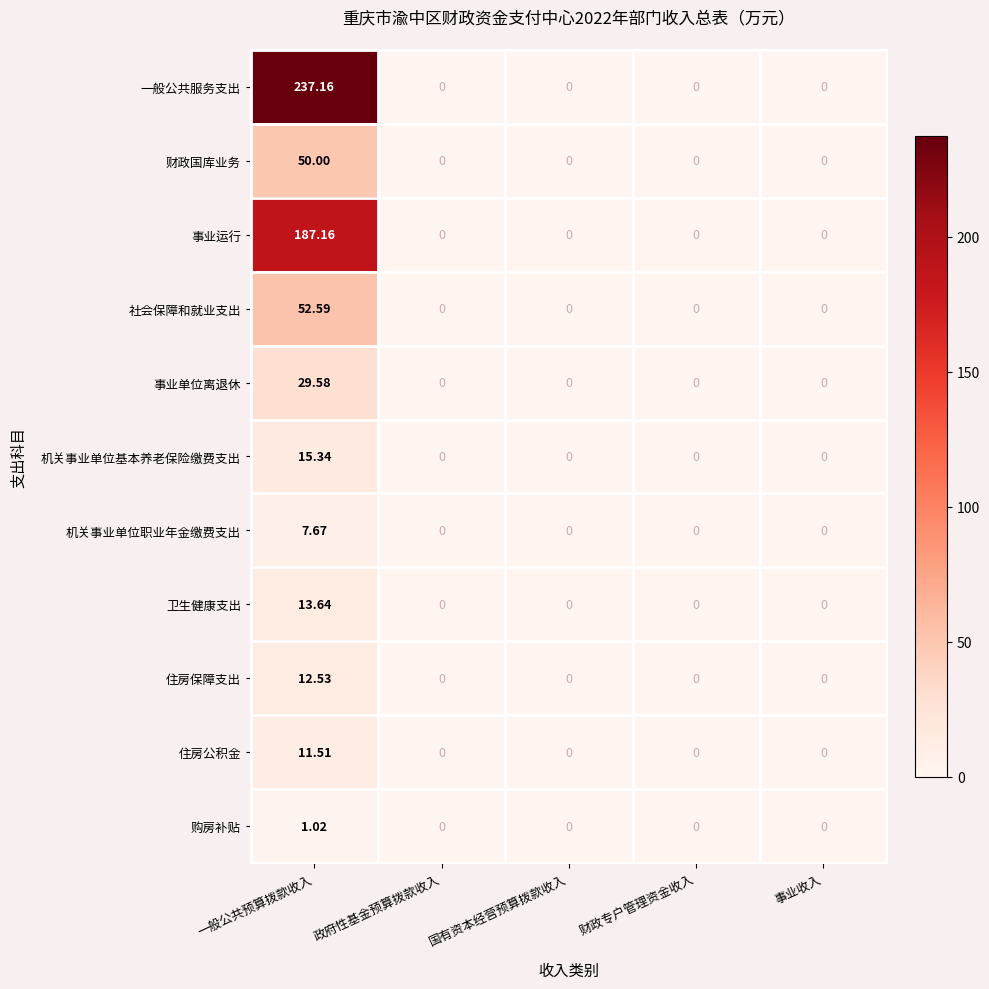

Which series has the widest spread of values?

一般公共服务支出